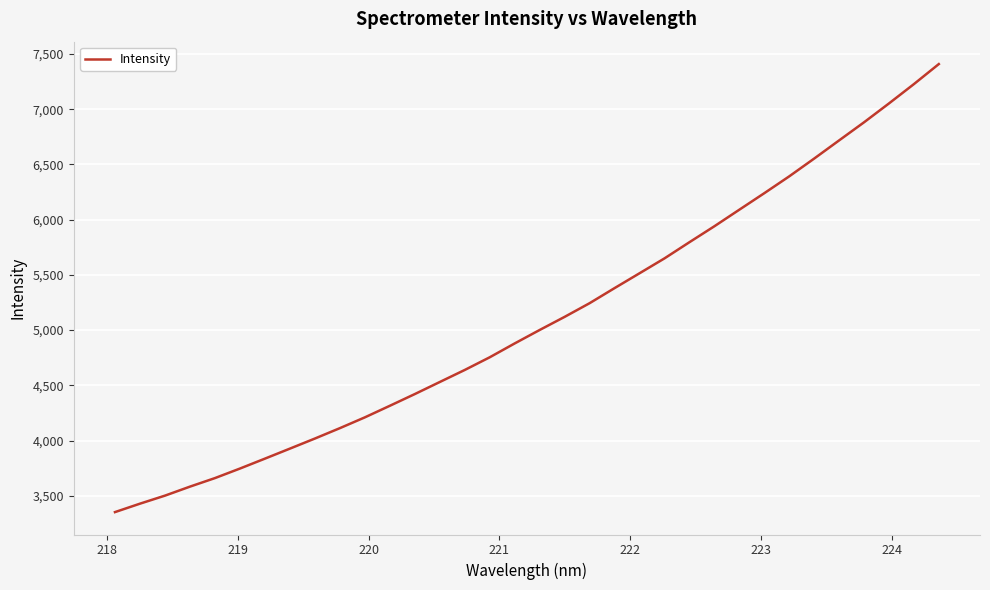

How many lines are shown in the chart?

1